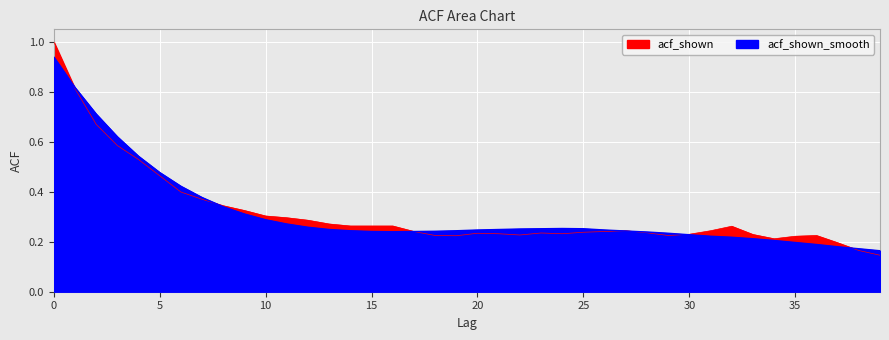

How many lines are shown in the chart?

2